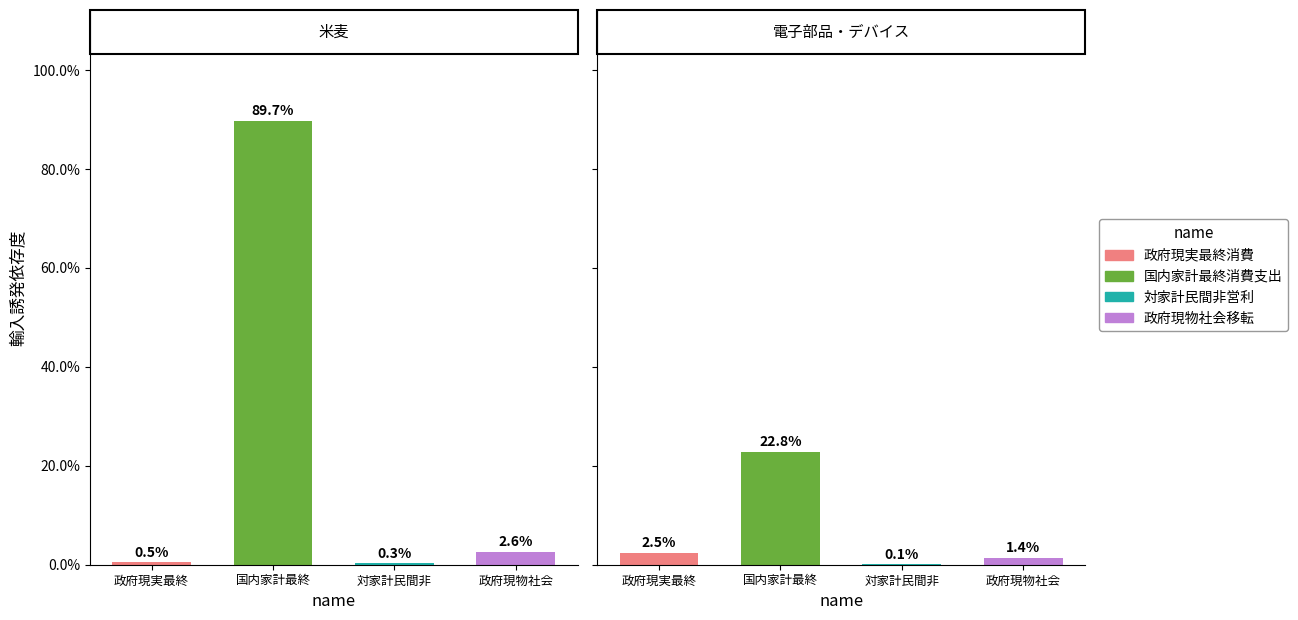

Is the value of 政府現実最終消費 at 2 greater than the value of 政府現物社会移転 at 4?

No